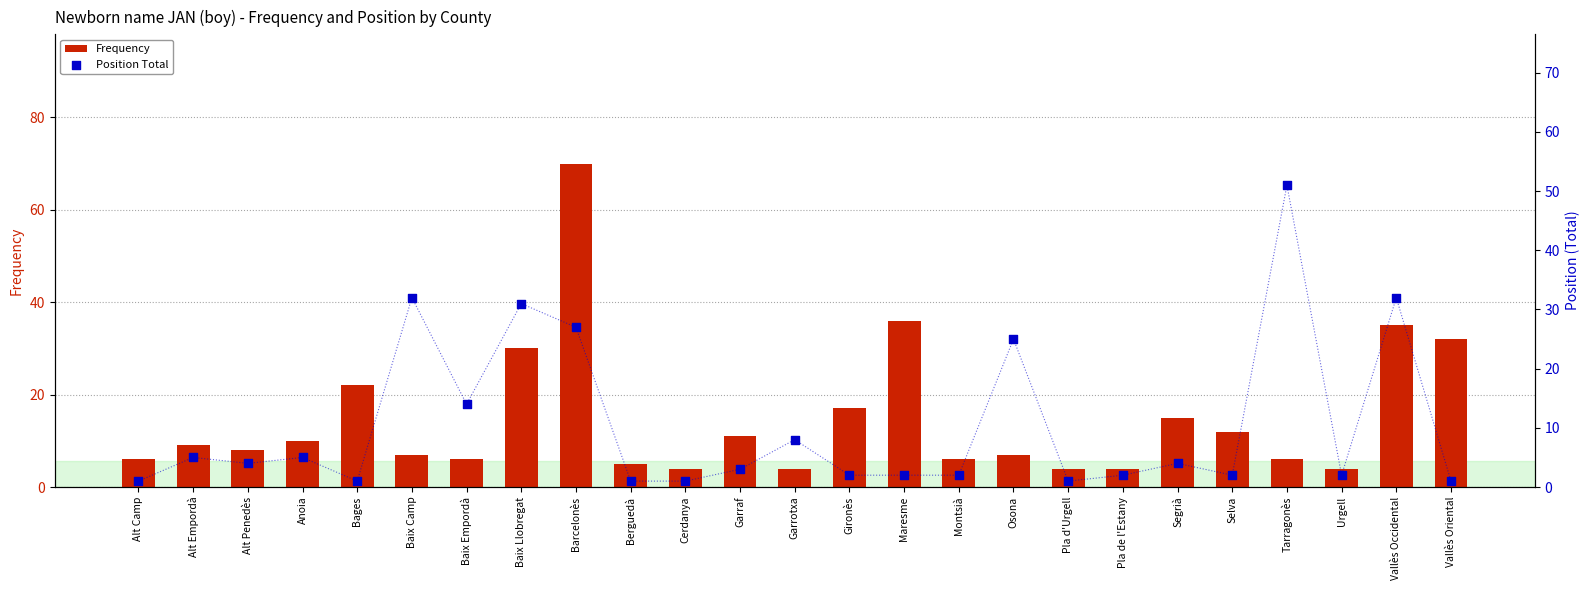

Which series has the largest total across all categories?

Frequency